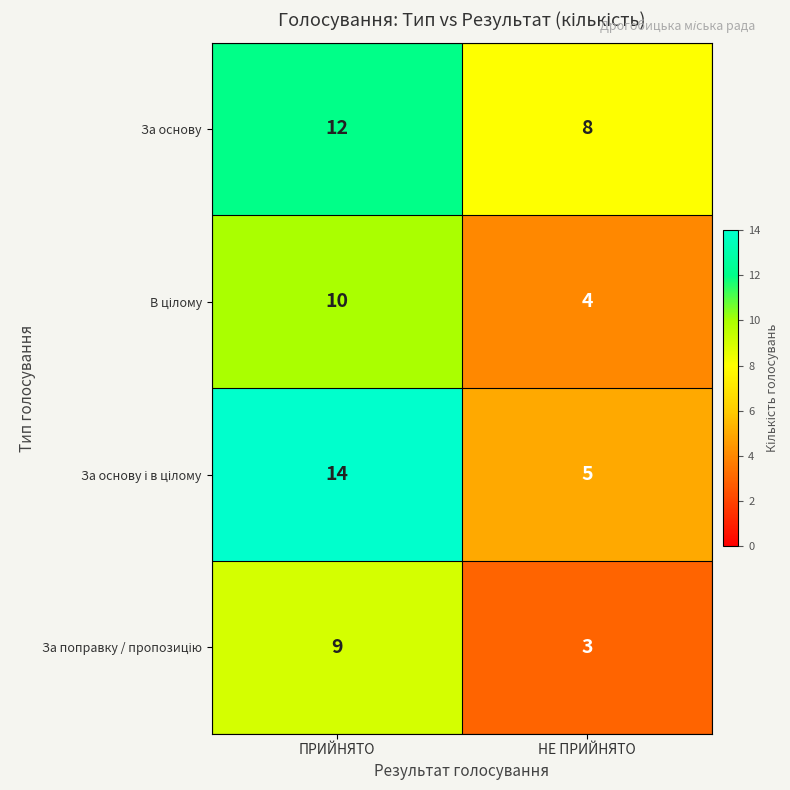

What is the average value of the За основу series?

10